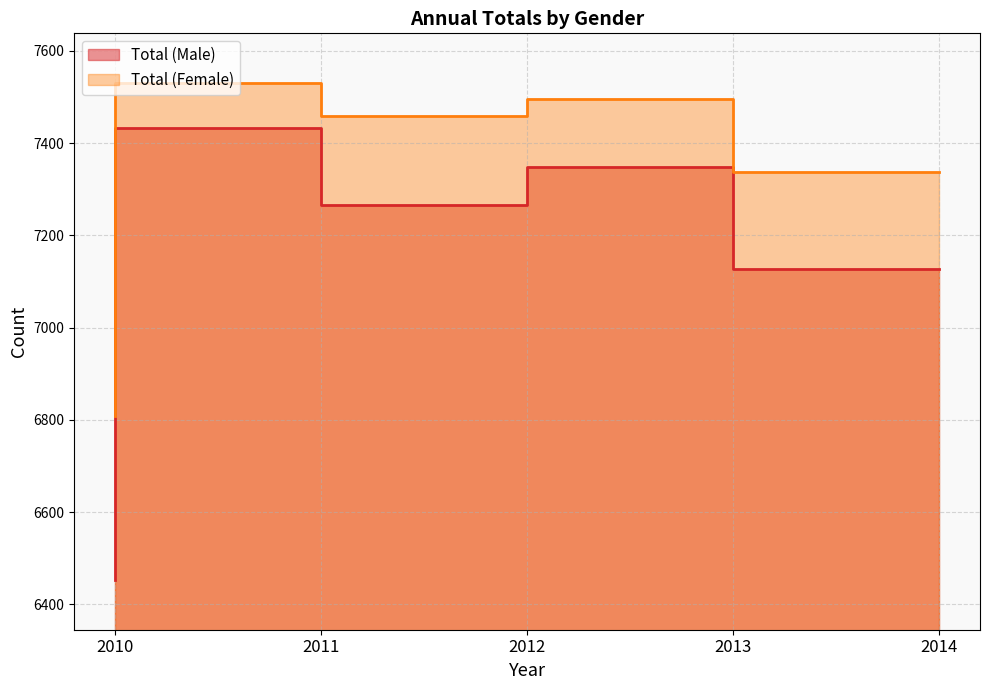

Where does the Total (Female) series first go above 7458?

2011